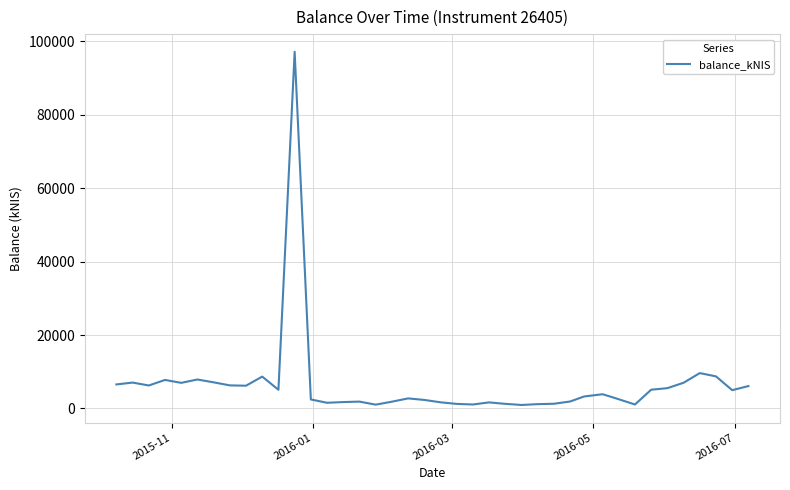

What is the maximum value shown in the chart?

97162.5